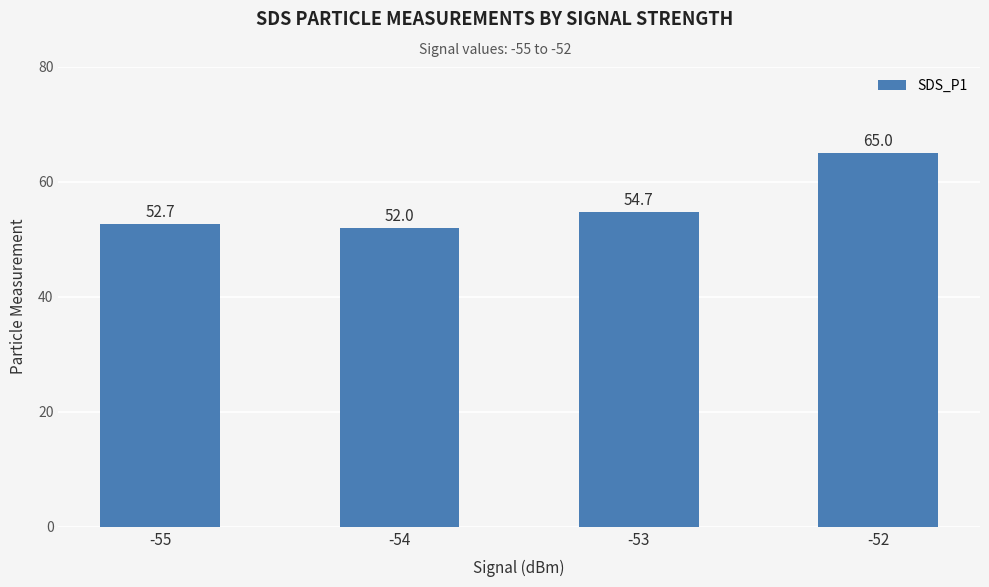

What is the change in value from -55 to -52?

+12.3